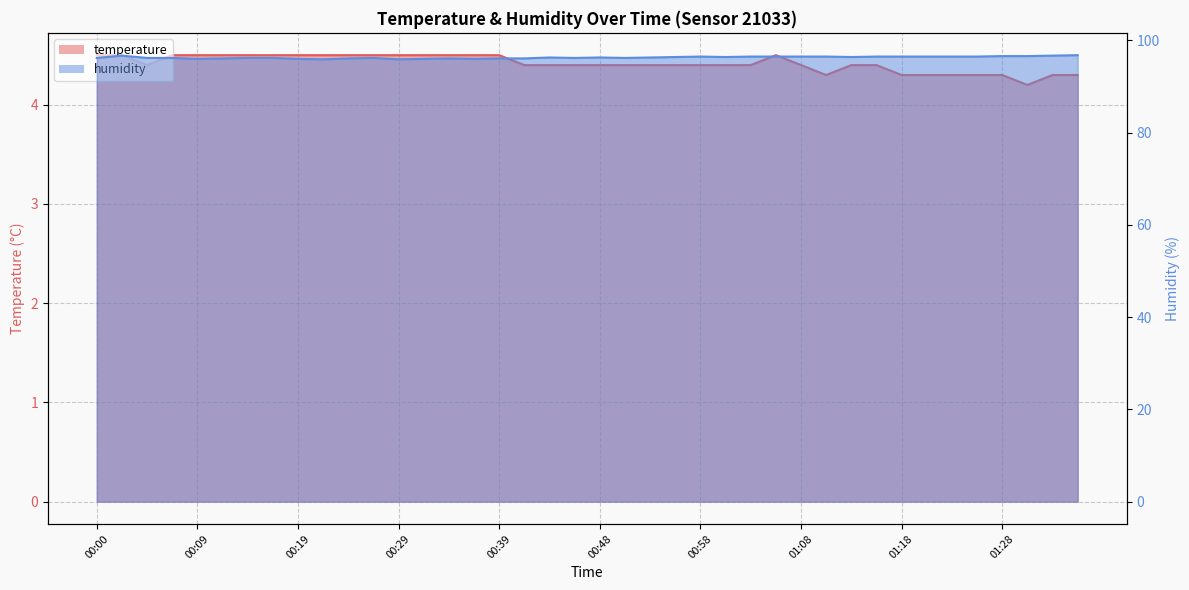

True or false: humidity and temperature cross at least once.

False